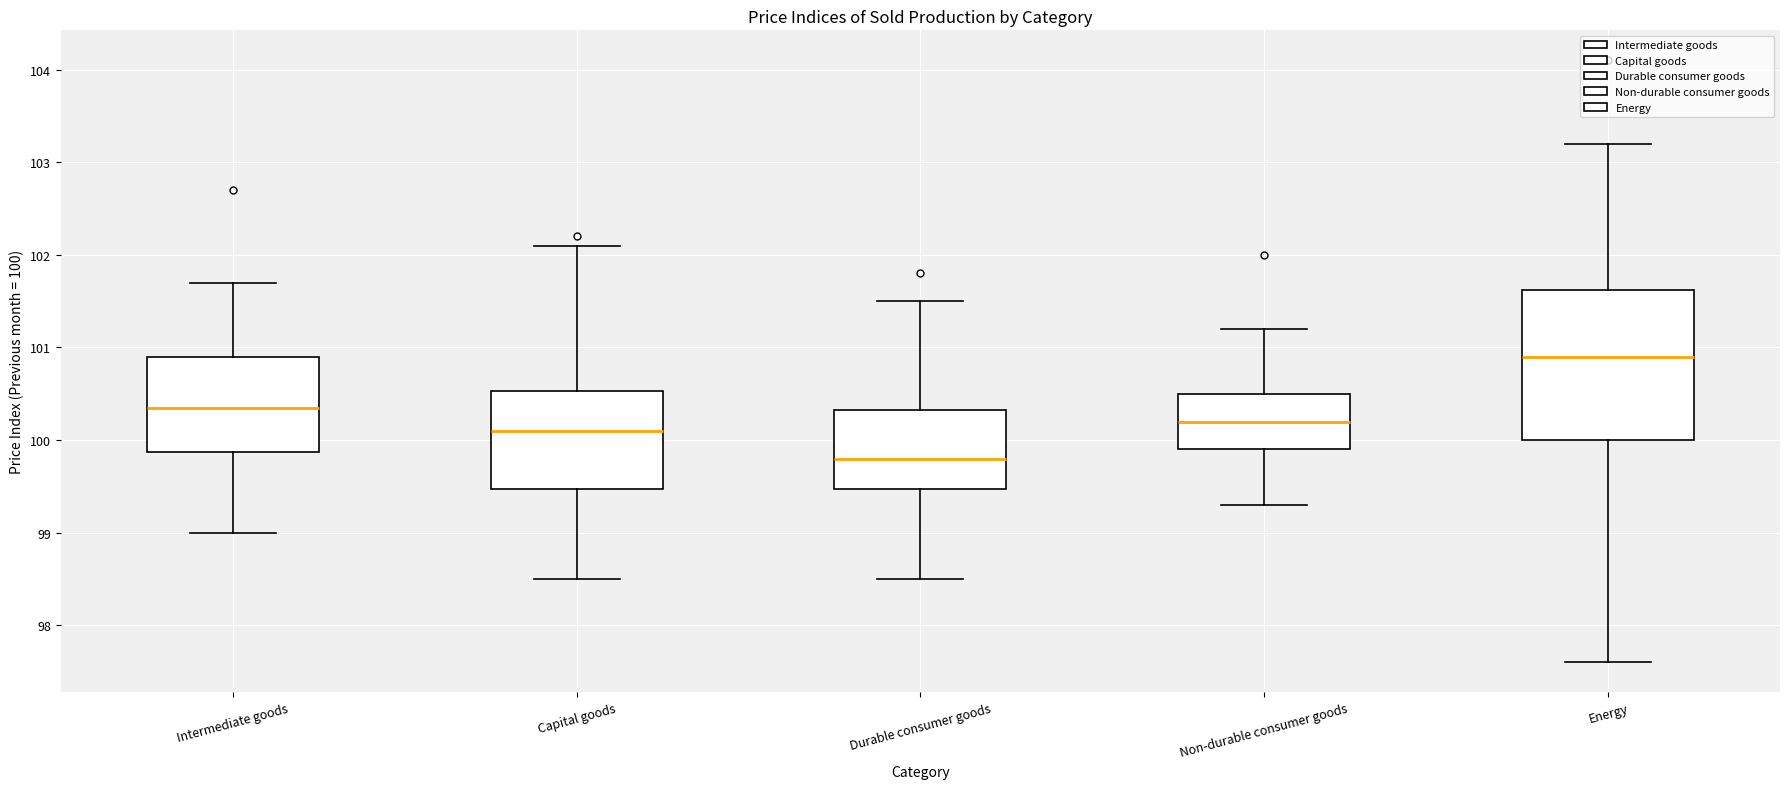

Where is the upper edge of the box for Durable consumer goods on the y-axis? The values are not printed on the chart, so give them approximately, as read against the axis.

100.3